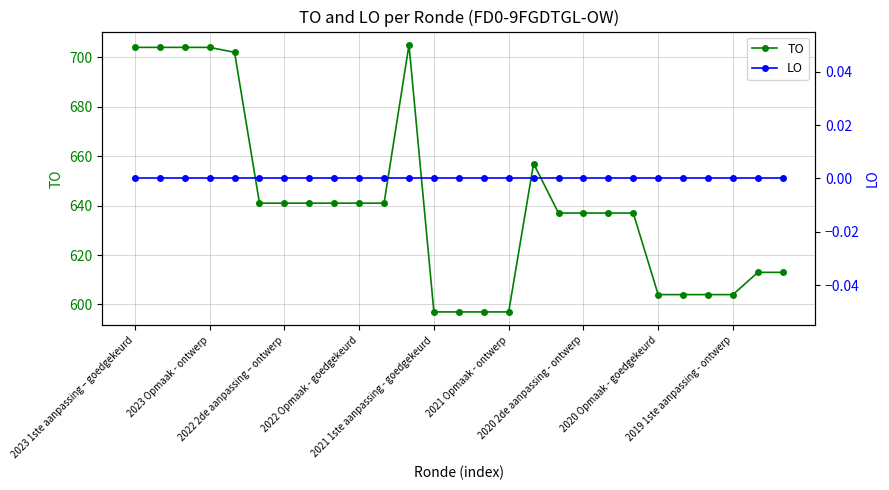

True or false: LO and TO cross at least once.

False